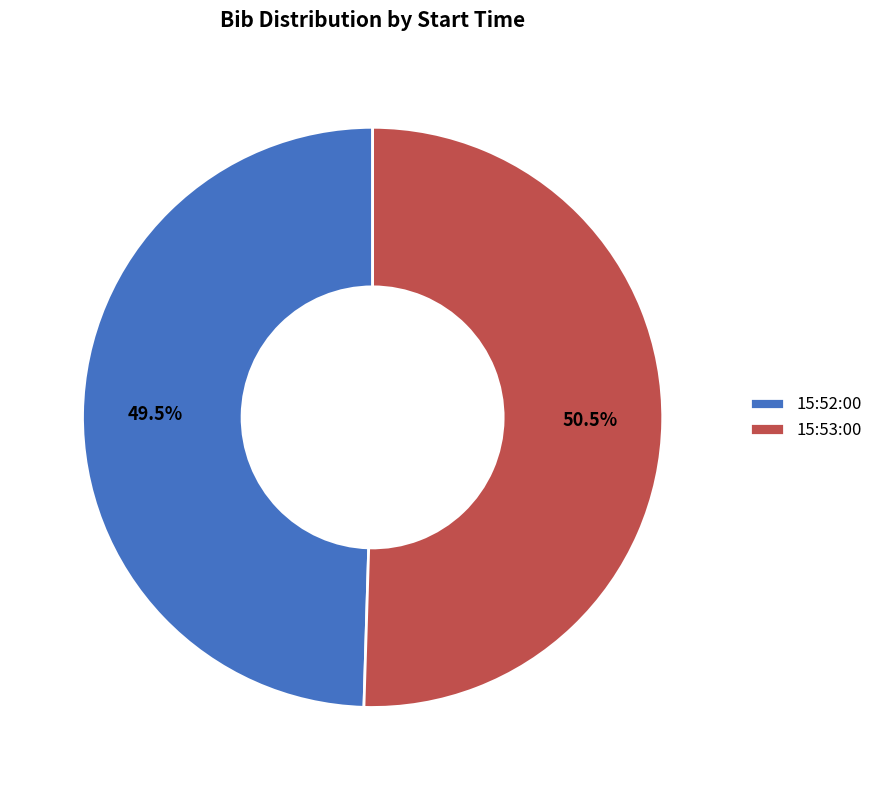

Does 15:52:00 represent more than half of the total?

No